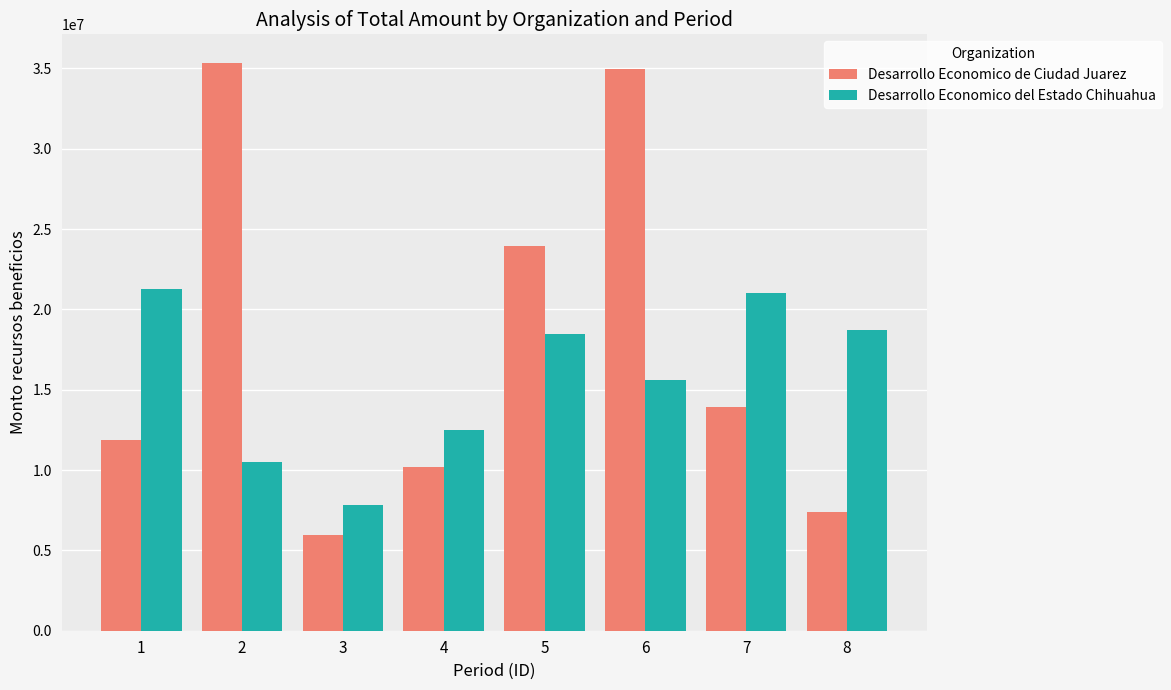

How many bars are there in each group?

2